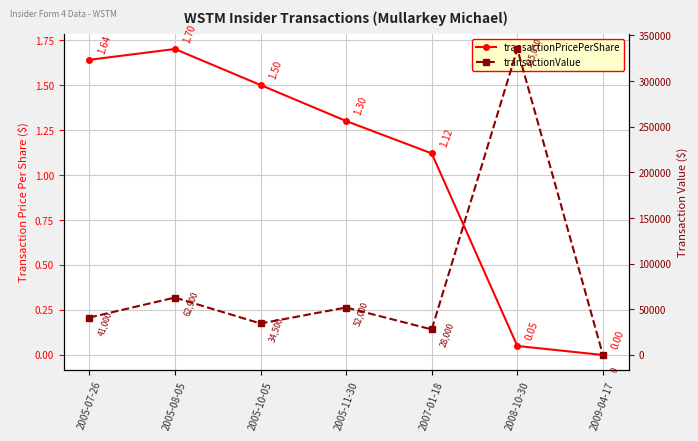

How many data points in transactionPricePerShare are less than 1?

2